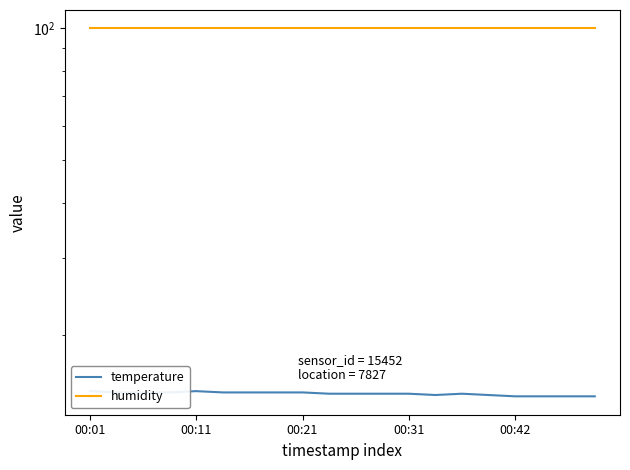

How many temperature values are between 14 and 15?

20